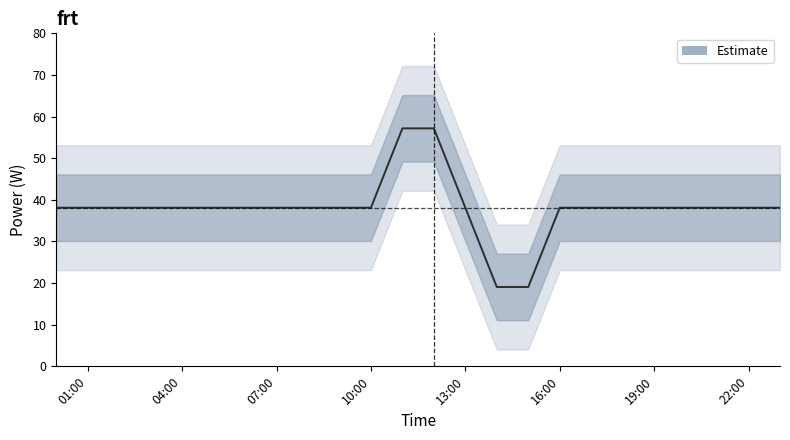

True or false: the data has more than 2 interior local peaks.

False